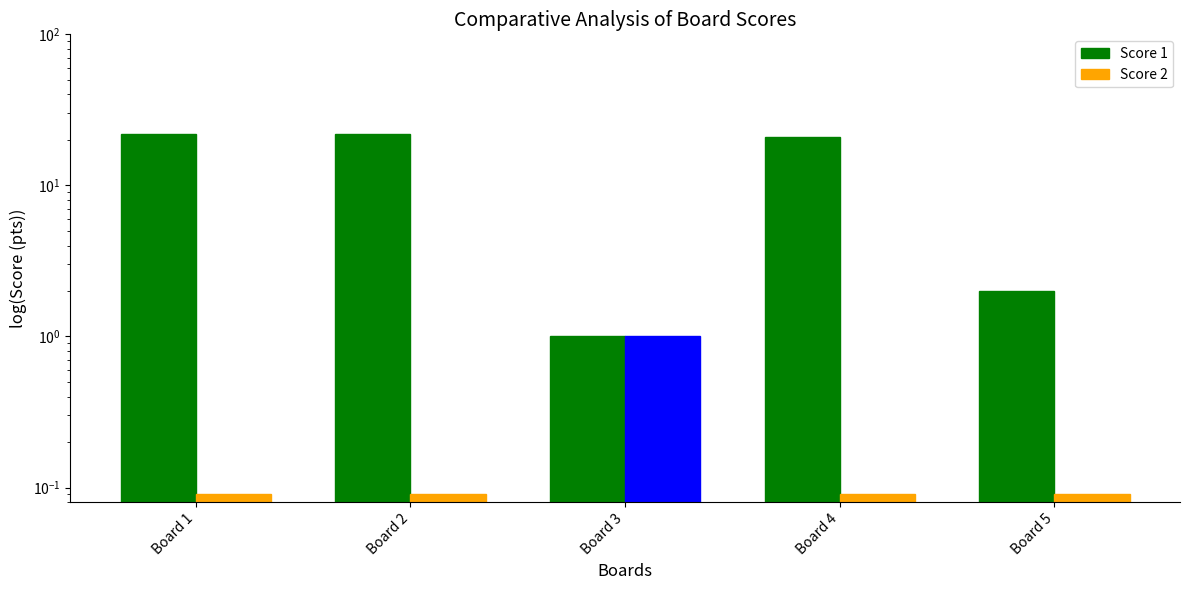

Is the value of Score 1 at Board 1 greater than the value of Score 2 at Board 3?

Yes